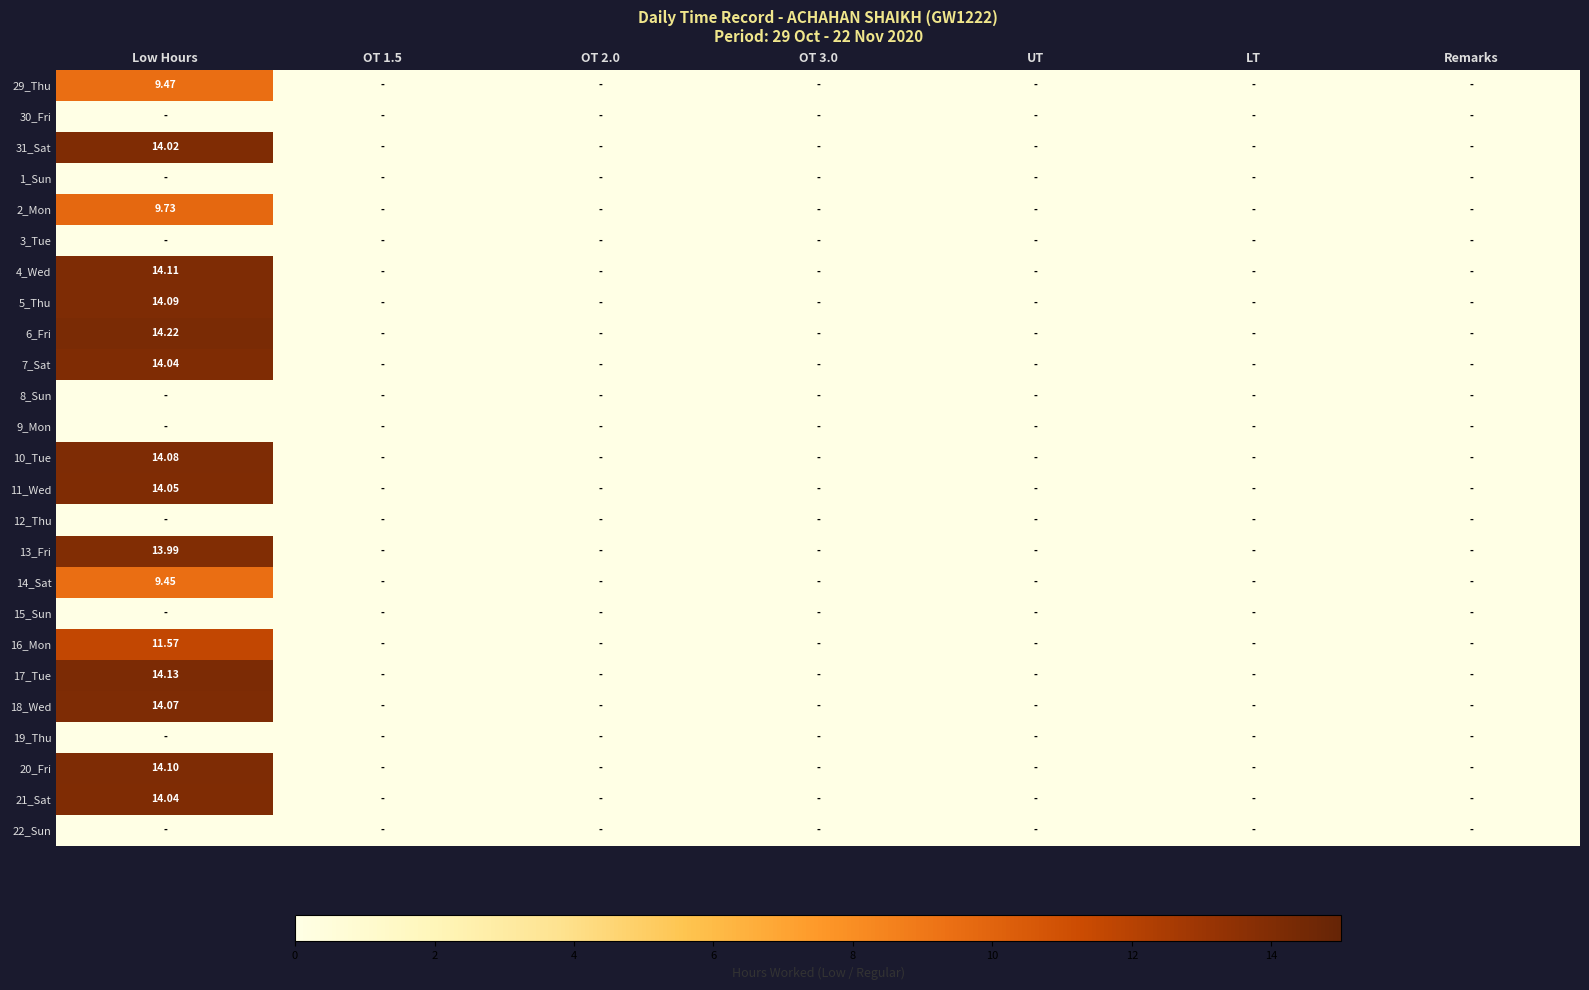

At which category is the sum across all series the highest?

Low Hours